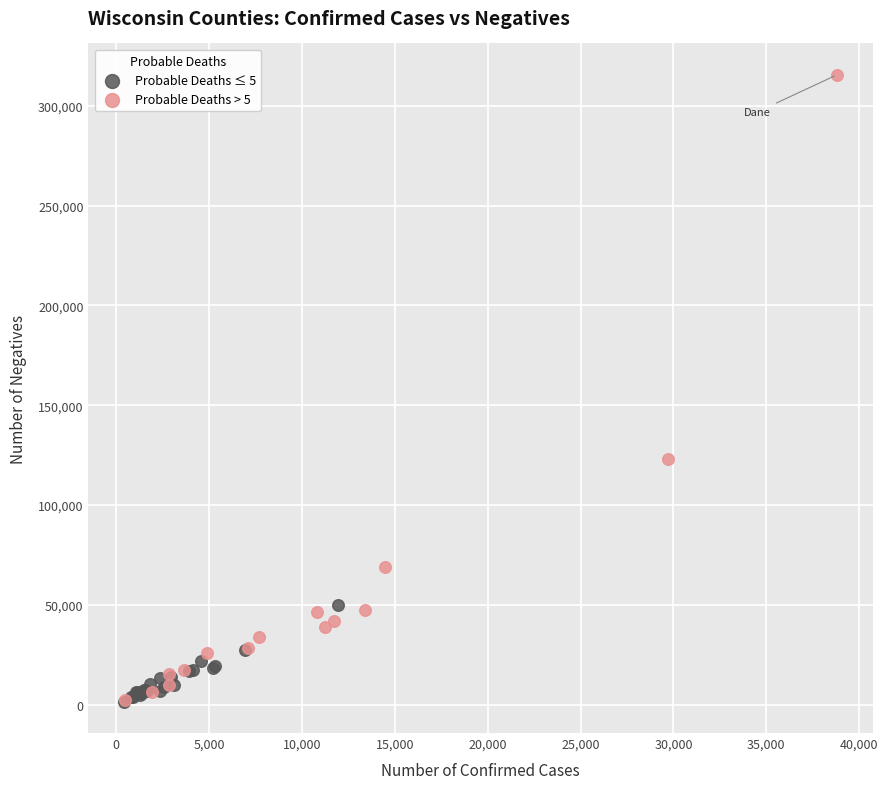

Which series has the largest Y range (max minus min)?

Probable Deaths > 5